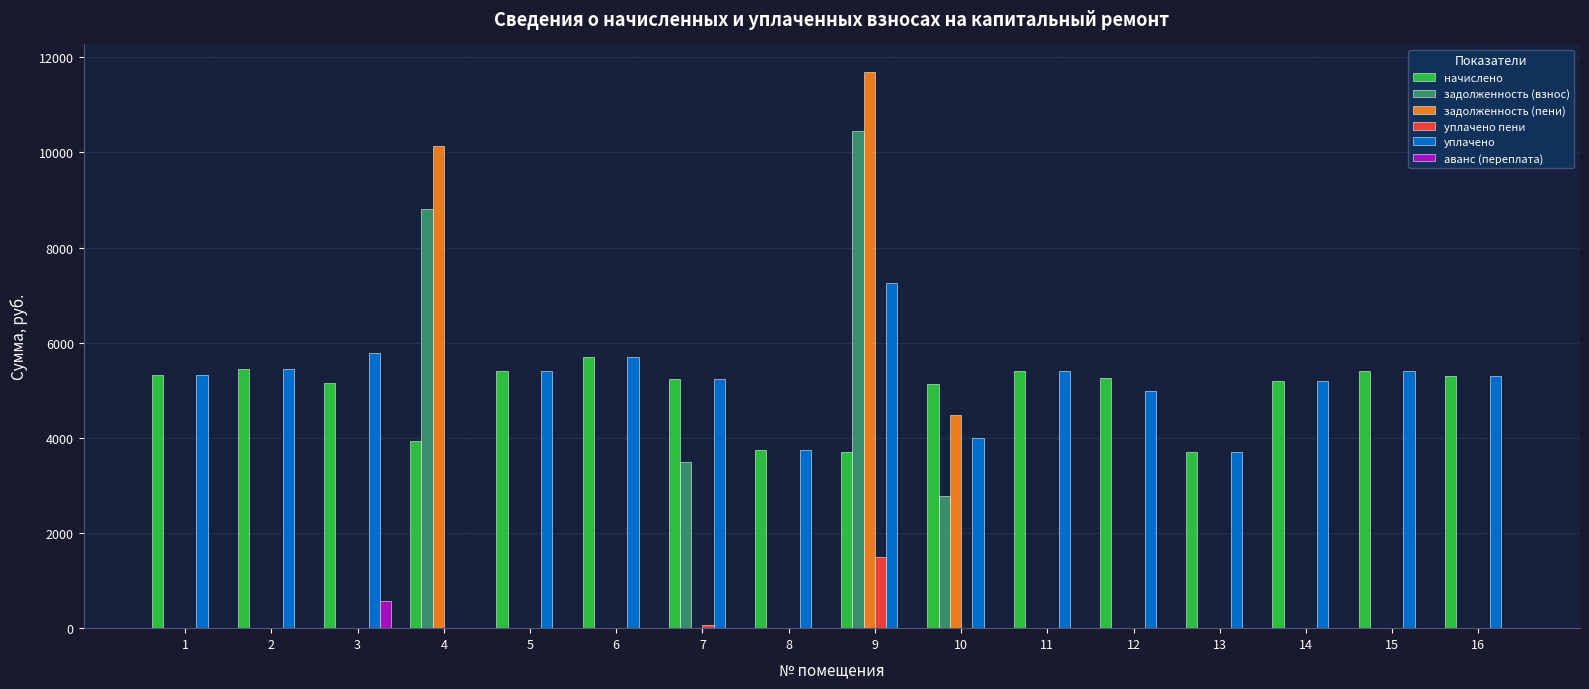

Are the bars horizontal?

No